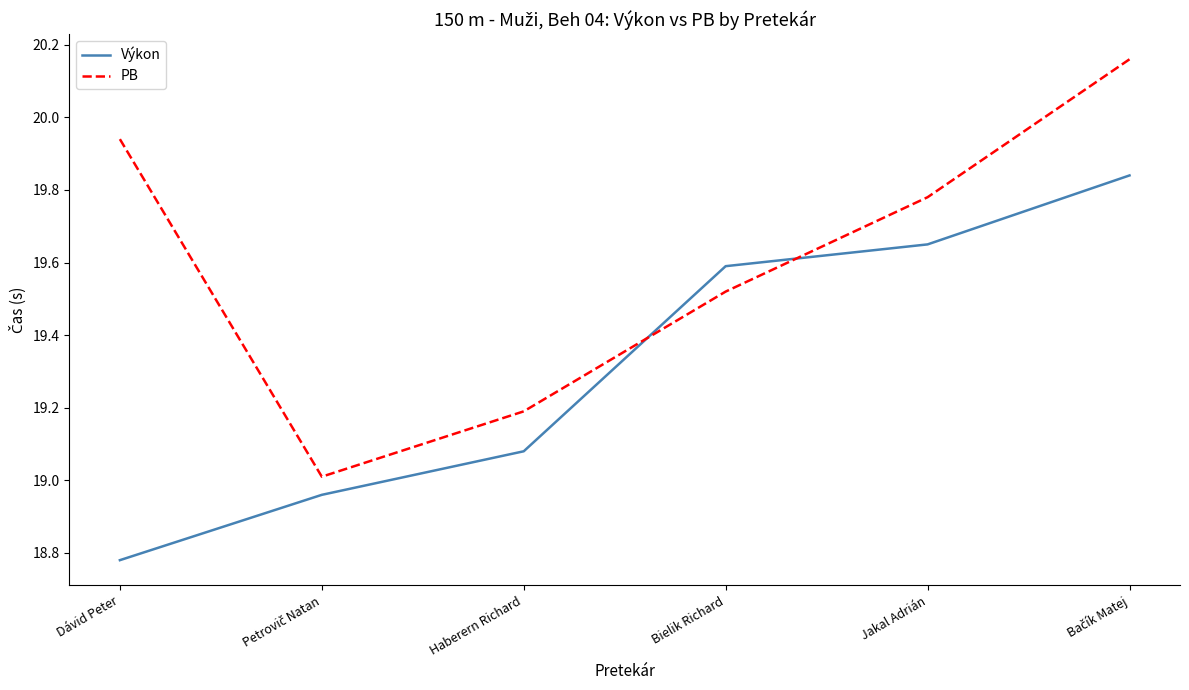

True or false: Výkon has more than 2 points higher than both neighbors.

False